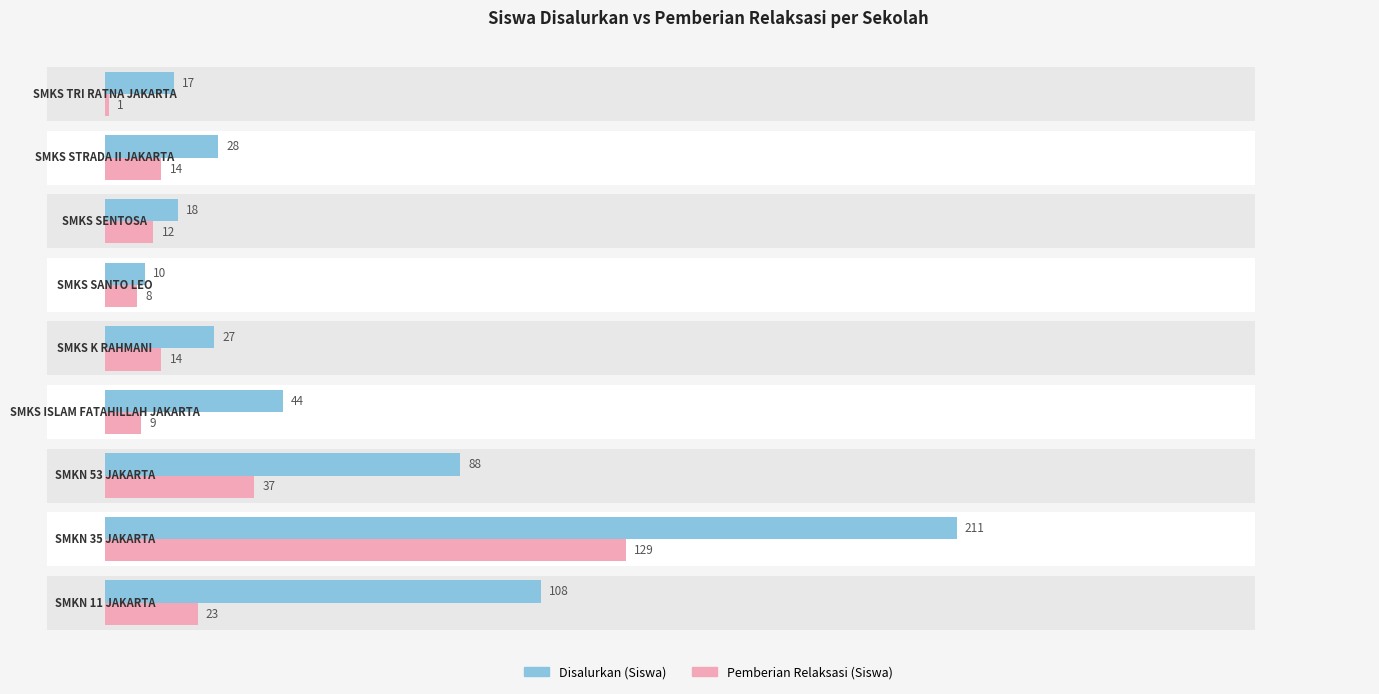

Reading left to right, extract all data points from this chart.

Disalurkan (Siswa): 108	211	88	44	27	10	18	28	17
Pemberian Relaksasi (Siswa): 23	129	37	9	14	8	12	14	1